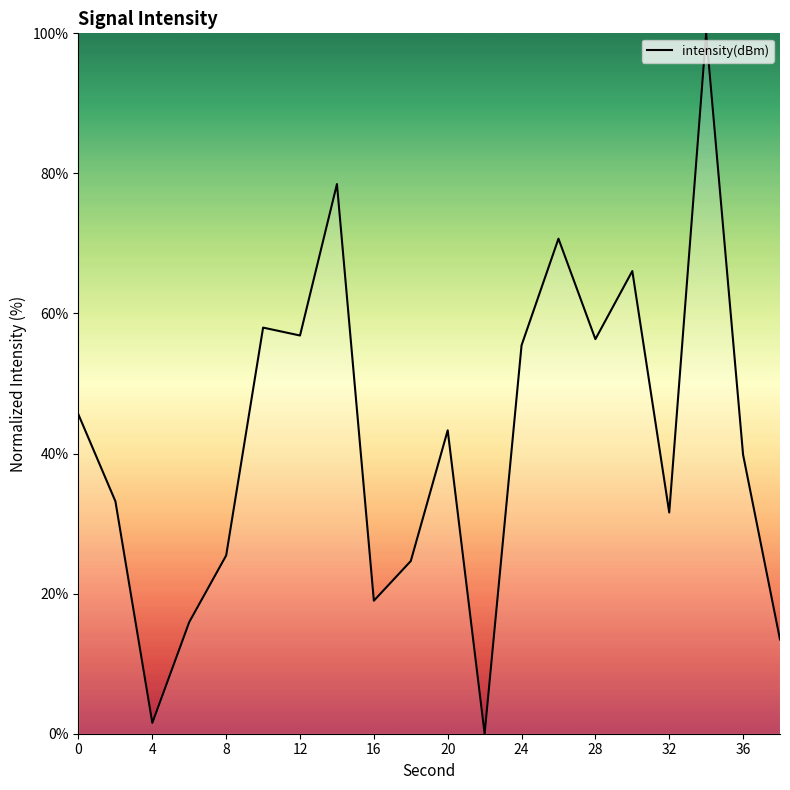

What is the greatest value displayed?

100.0